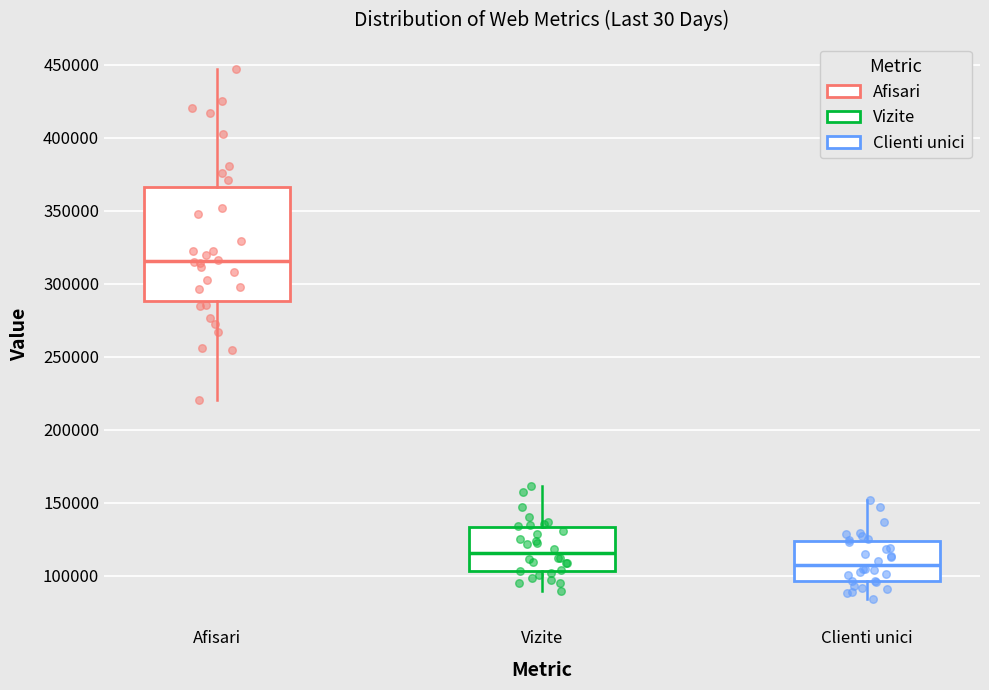

Reading left to right, transcribe this box plot: for each box, give where its median line is, the range the box spans, and where its two whiskers end, as read against the y-axis. The values are not printed on the chart, so give them approximately, as read against the axis.

Afisari: median 315000, box 290000 to 365000, whiskers 220000 to 445000
Vizite: median 115000, box 105000 to 135000, whiskers 90000 to 160000
Clienti unici: median 110000, box 95000 to 125000, whiskers 85000 to 150000